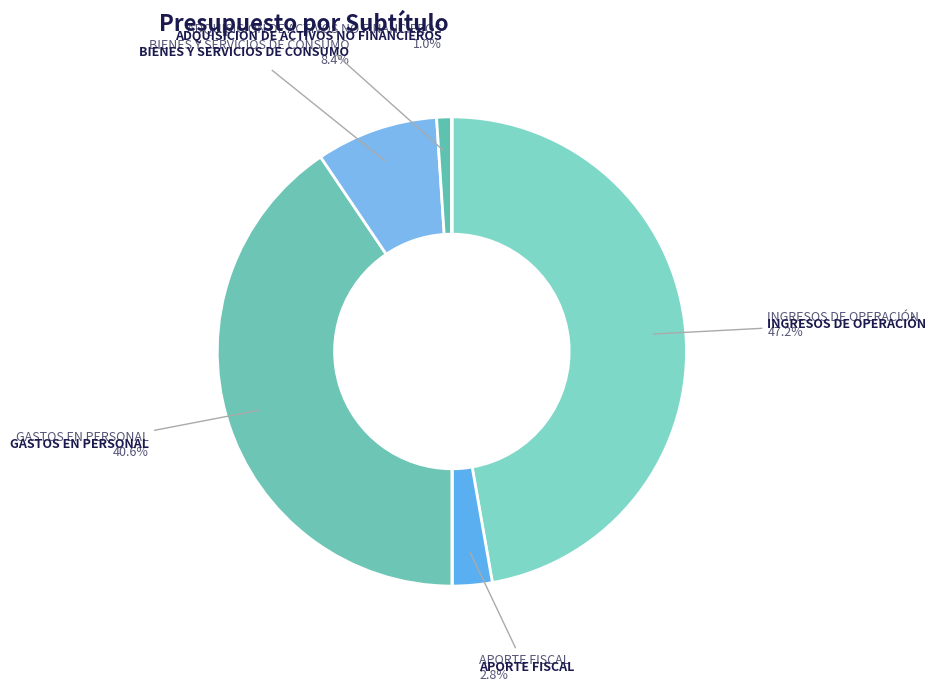

To the nearest percent, what is the average slice percentage?

12%